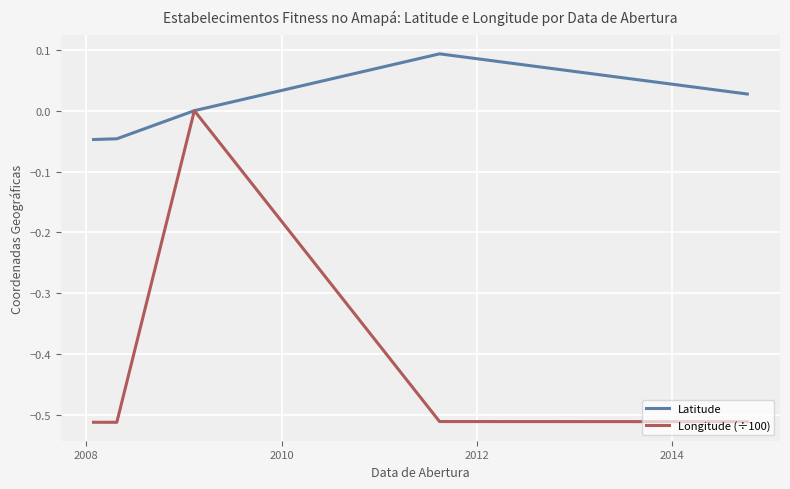

Which series has the largest range (max minus min)?

Longitude (÷100)